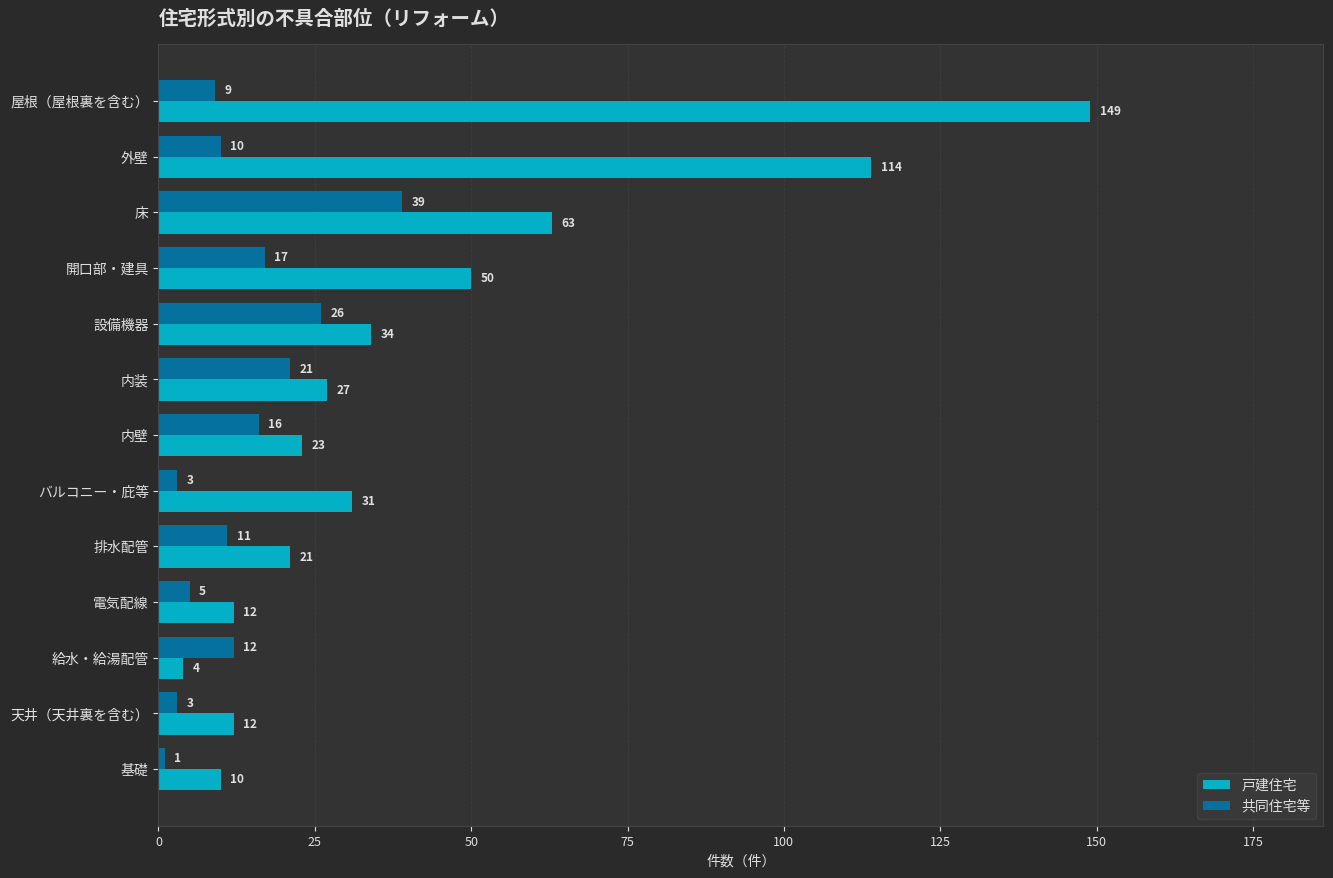

List the series in order of their peak value, lowest first.

共同住宅等, 戸建住宅